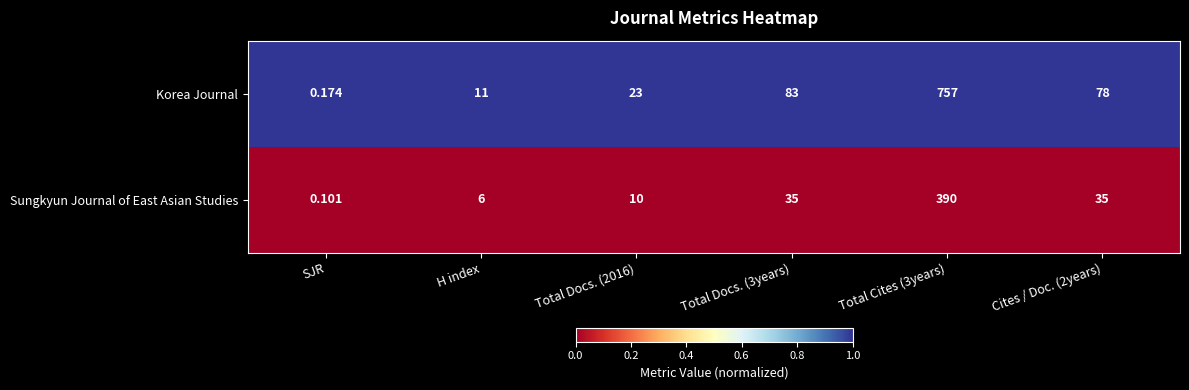

At which label does Sungkyun Journal of East Asian Studies reach its minimum?

SJR